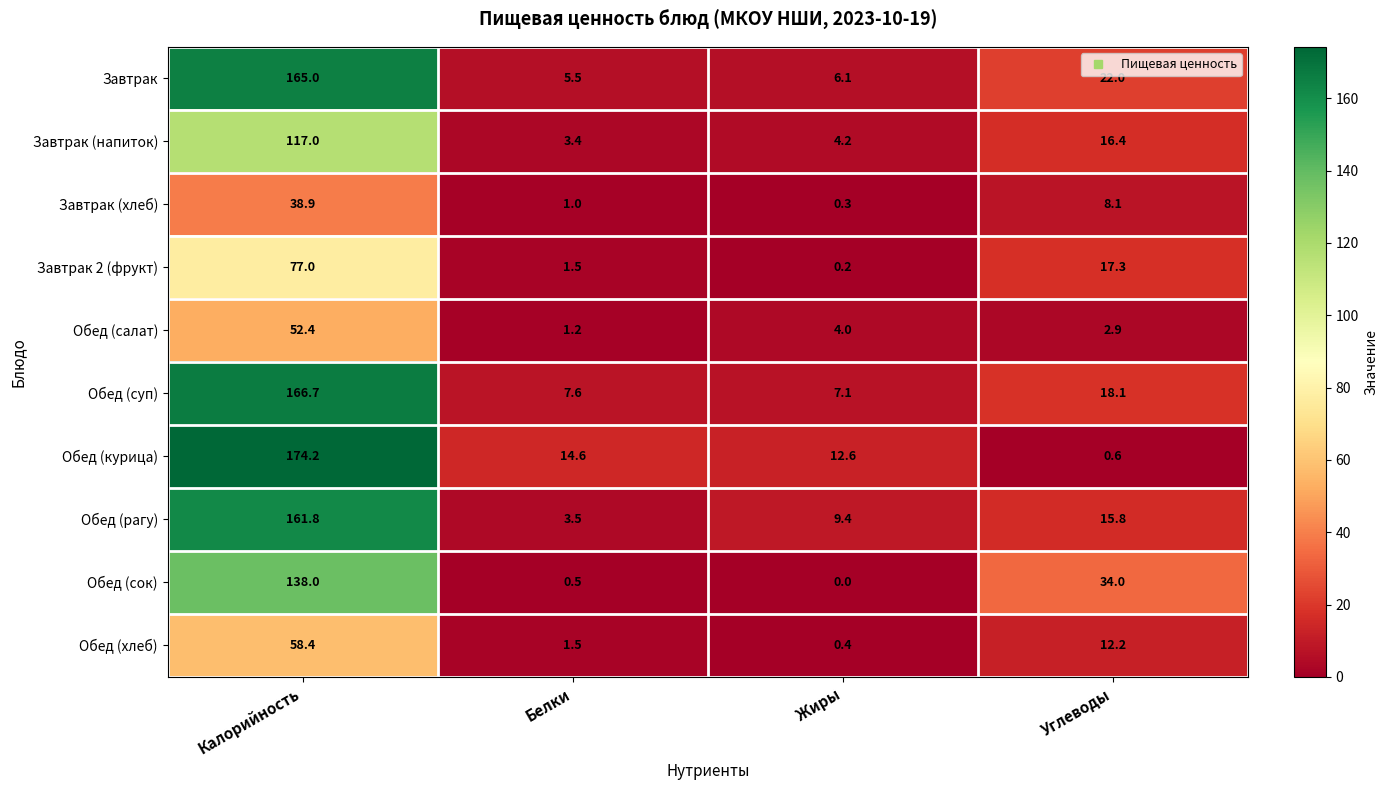

At Углеводы, list the series in order from largest to smallest.

Обед (сок), Завтрак, Обед (суп), Завтрак 2 (фрукт), Завтрак (напиток), Обед (рагу), Обед (хлеб), Завтрак (хлеб), Обед (салат), Обед (курица)